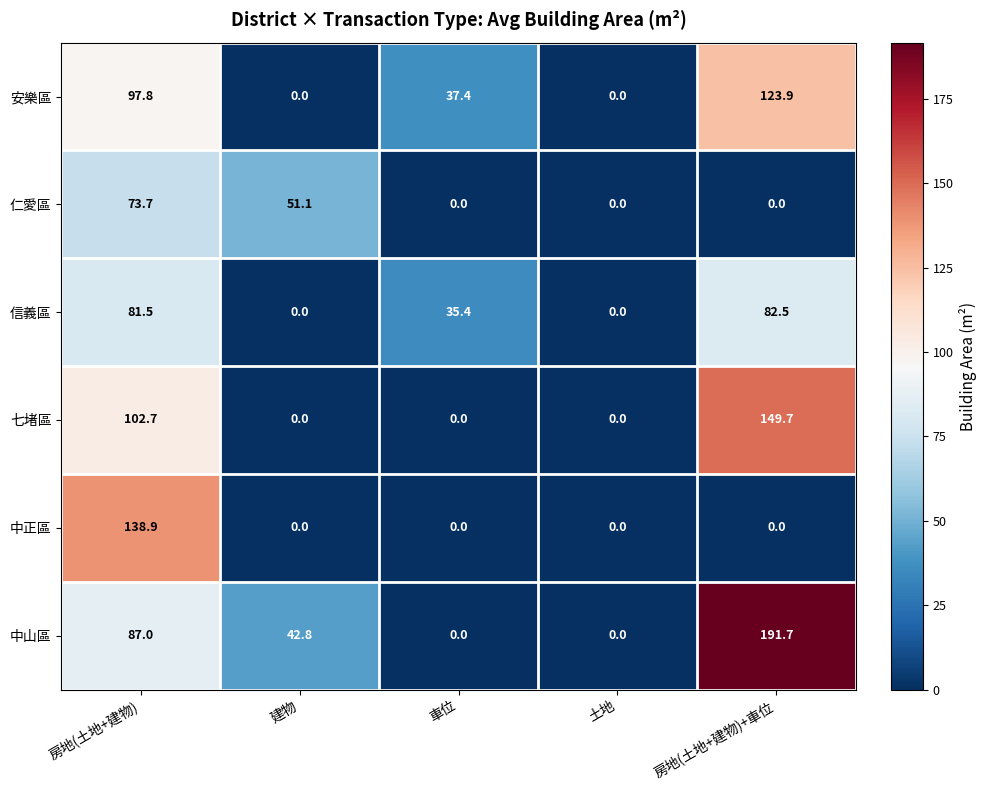

How many series are shown in this chart?

6